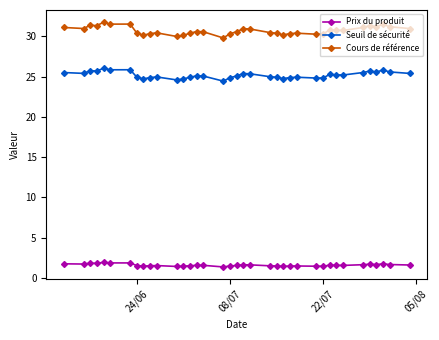

How many lines are shown in the chart?

3